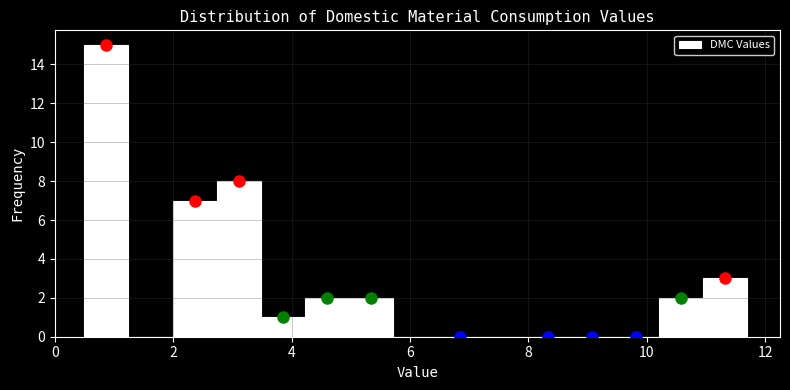

Around what value on the x-axis is the tallest bar? Give the approximate position of its centre, as read against the axis.

0.8